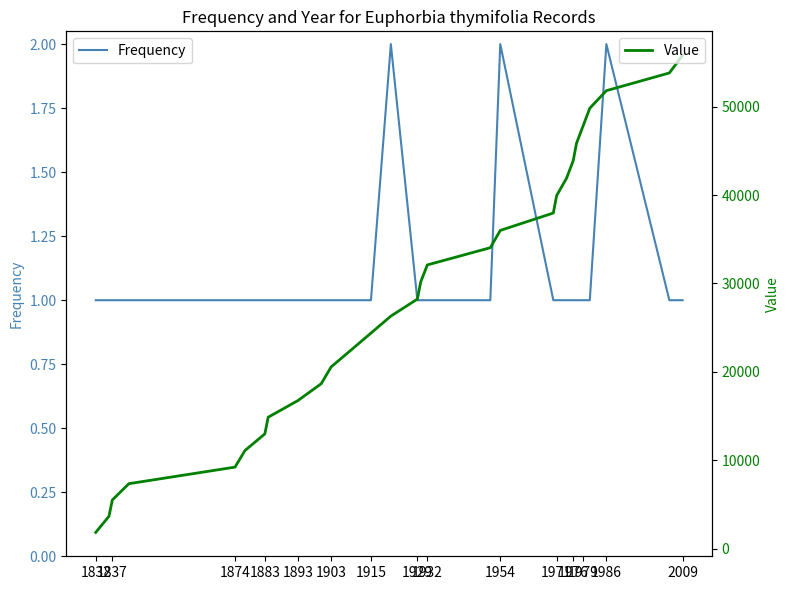

True or false: Value and Frequency cross at least once.

False